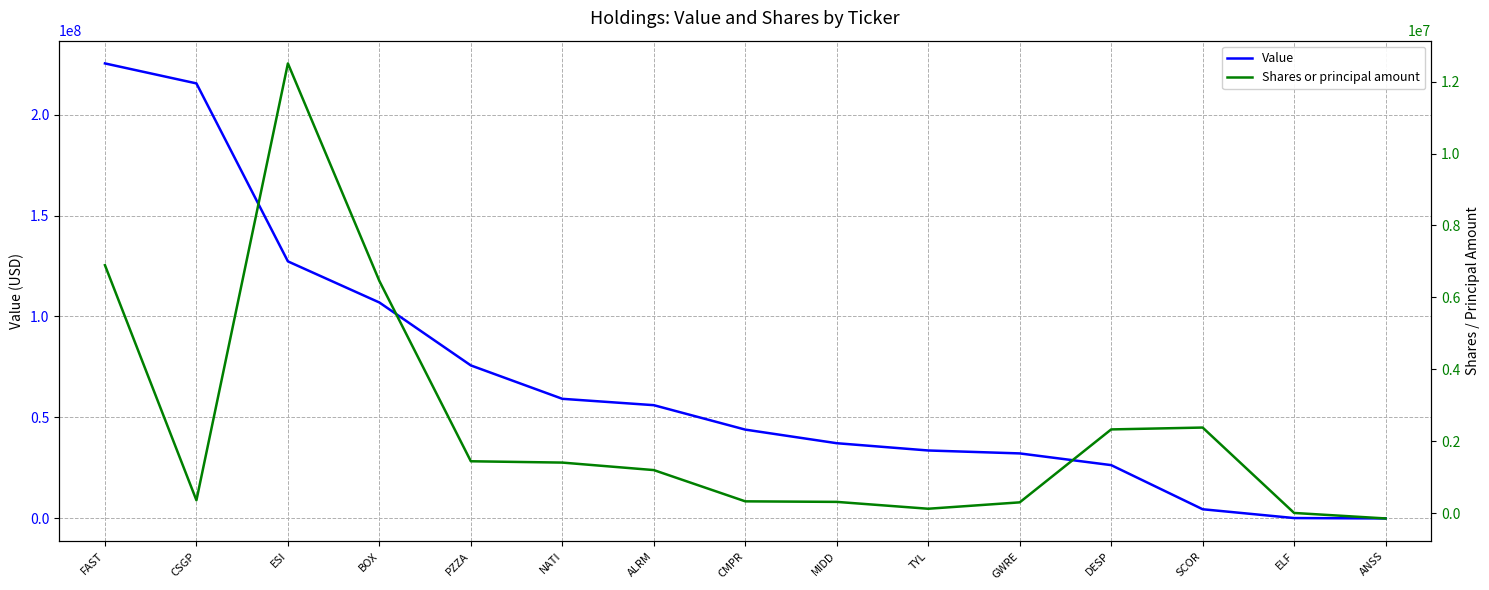

What is the value of the Shares or principal amount point at the 12th from the left?

2332721